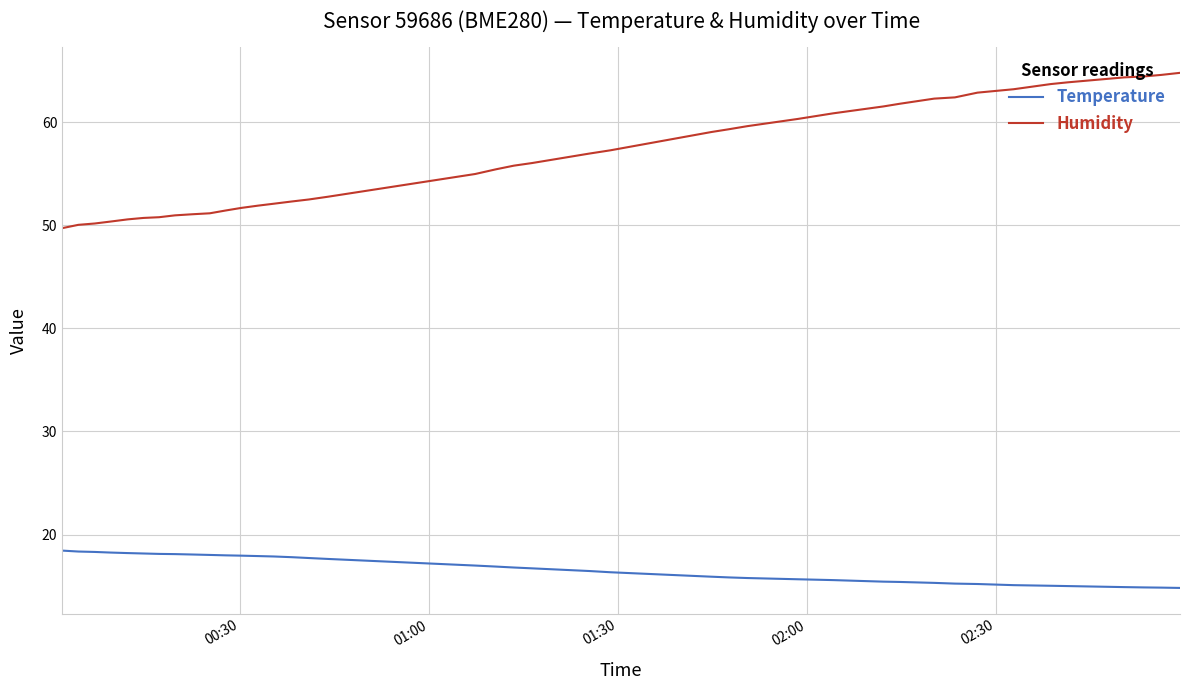

True or false: Humidity and Temperature cross at least once.

False